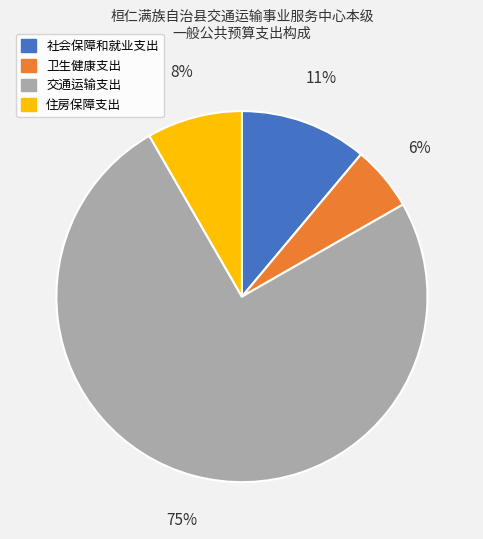

Which category has the smallest portion of the pie?

卫生健康支出